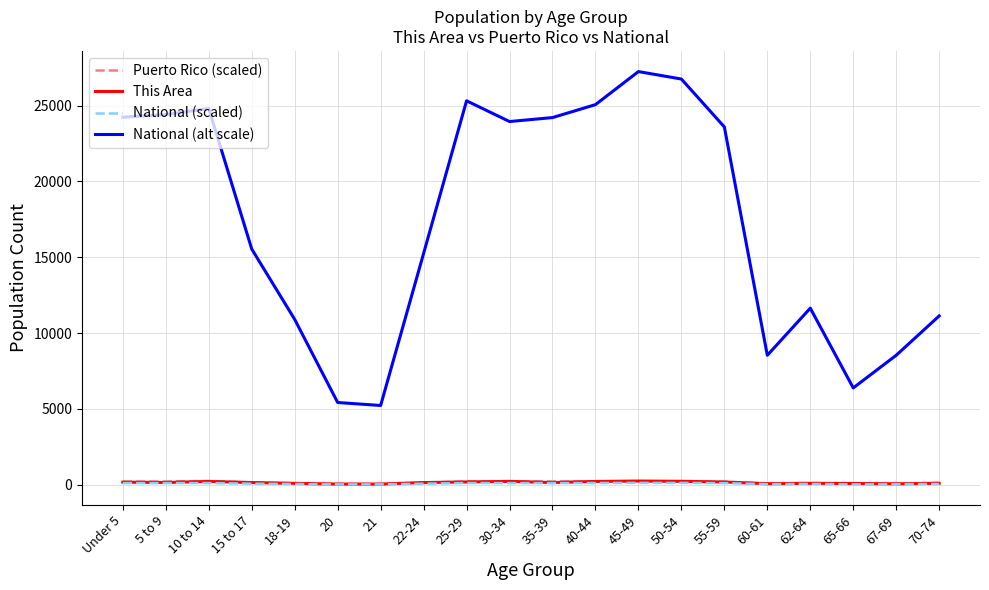

Where is National (alt scale) nearest to the value 16237?

15 to 17